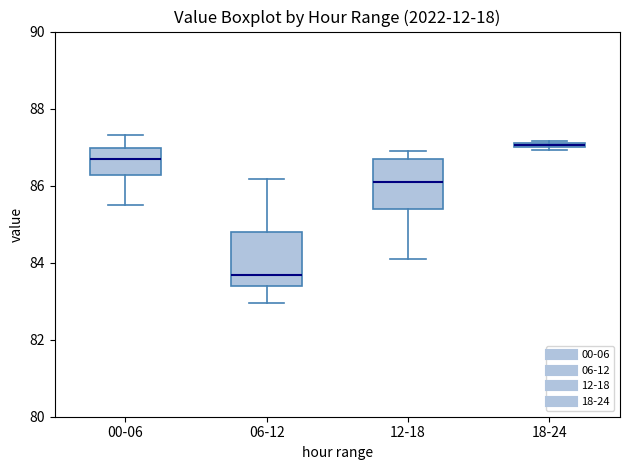

Which box's median line is the lowest?

06-12